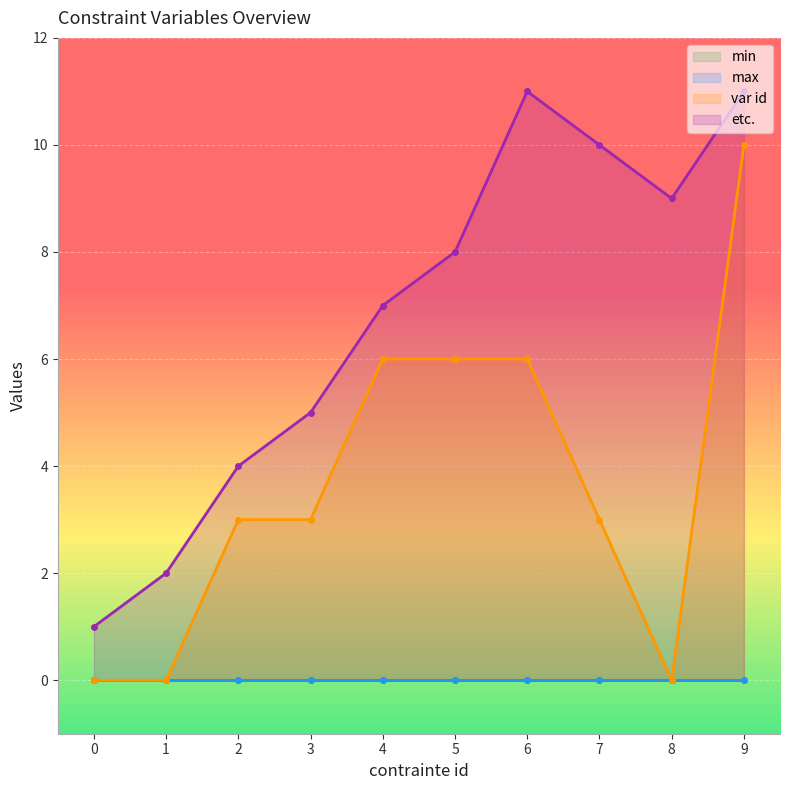

What is the value of the etc. point at the 5th from the left?

7